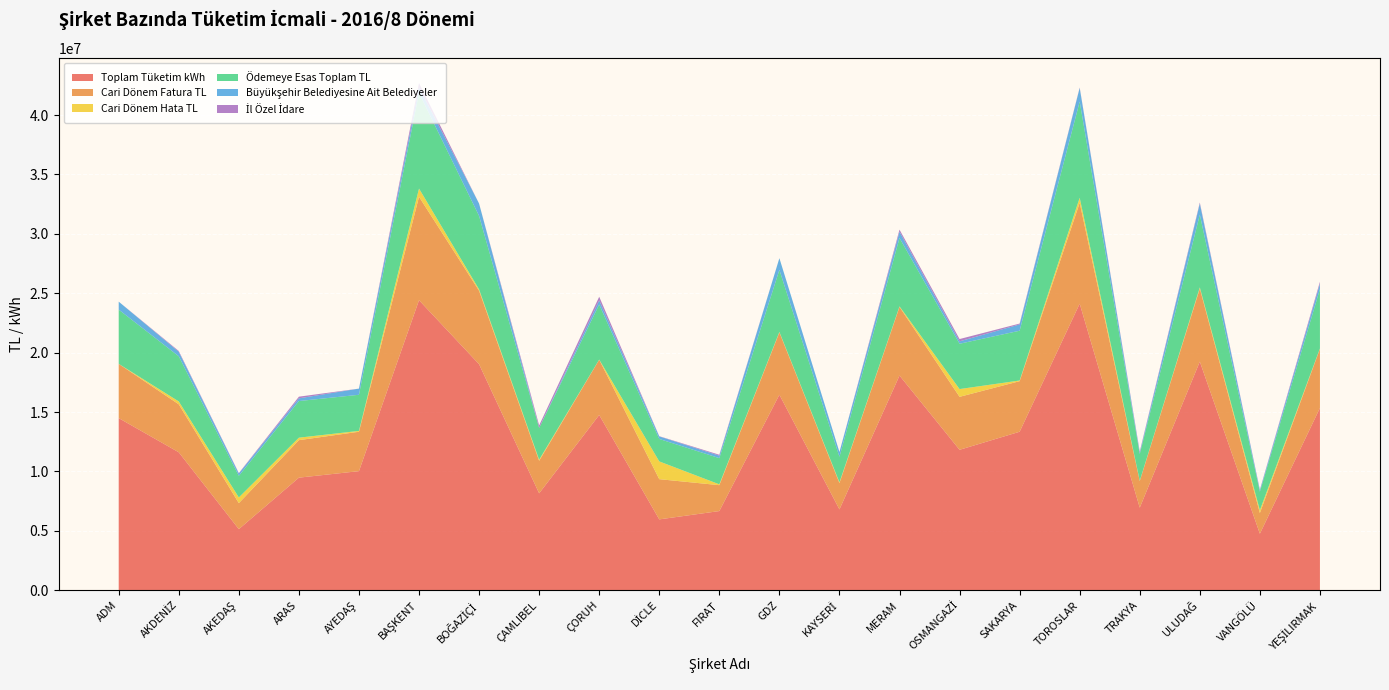

Reading right to left, list all the values displayed in this chart.

Toplam Tüketim kWh: YEŞİLIRMAK=15340492.3	VANGÖLÜ=4754133.0	ULUDAĞ=19245300.9	TRAKYA=6947014.3	TOROSLAR=24122835.3	SAKARYA=13339159.3	OSMANGAZİ=11818552.4	MERAM=18071102.0	KAYSERİ=6800716.0	GDZ=16456813.0	FIRAT=6661061.0	DİCLE=5960438.0	ÇORUH=14751051.0	ÇAMLIBEL=8155462.0	BOĞAZİÇİ=19025097.6	BAŞKENT=24414218.2	AYEDAŞ=10022410.1	ARAS=9473879.0	AKEDAŞ=5137653.1	AKDENİZ=11609158.4	ADM=14486463.0
Cari Dönem Fatura TL: YEŞİLIRMAK=4977785.1	VANGÖLÜ=1741518.1	ULUDAĞ=6150952.6	TRAKYA=2236192.6	TOROSLAR=8488306.9	SAKARYA=4257165.2	OSMANGAZİ=4459609.8	MERAM=5776289.7	KAYSERİ=2214546.1	GDZ=5243051.8	FIRAT=2179372.0	DİCLE=3385236.4	ÇORUH=4649887.8	ÇAMLIBEL=2736373.1	BOĞAZİÇİ=6185705.1	BAŞKENT=8706105.6	AYEDAŞ=3315697.8	ARAS=3156102.7	AKEDAŞ=2190462.7	AKDENİZ=4037671.1	ADM=4567401.8
Cari Dönem Hata TL: YEŞİLIRMAK=32898.3	VANGÖLÜ=235073.7	ULUDAĞ=96388.7	TRAKYA=27507.4	TOROSLAR=425469.0	SAKARYA=56280.0	OSMANGAZİ=653409.1	MERAM=46091.8	KAYSERİ=67060.5	GDZ=42673.7	FIRAT=70426.5	DİCLE=1495459.8	ÇORUH=14740.9	ÇAMLIBEL=92162.5	BOĞAZİÇİ=112126.1	BAŞKENT=692092.4	AYEDAŞ=71022.8	ARAS=209472.9	AKEDAŞ=479034.5	AKDENİZ=243008.1	ADM=163.3
Ödemeye Esas Toplam TL: YEŞİLIRMAK=4994445.9	VANGÖLÜ=1561223.2	ULUDAĞ=6126341.8	TRAKYA=2256358.3	TOROSLAR=8101075.3	SAKARYA=4190853.4	OSMANGAZİ=3816009.5	MERAM=5756977.8	KAYSERİ=2147485.6	GDZ=5225104.3	FIRAT=2205629.8	DİCLE=1889776.6	ÇORUH=4635164.5	ÇAMLIBEL=2674592.2	BOĞAZİÇİ=6185641.4	BAŞKENT=8056594.2	AYEDAŞ=3041957.7	ARAS=3083176.3	AKEDAŞ=1819674.4	AKDENİZ=3803221.8	ADM=4567238.5
Büyükşehir Belediyesine Ait Belediyeler: YEŞİLIRMAK=457628.8	VANGÖLÜ=116495.7	ULUDAĞ=926420.7	TRAKYA=112098.2	TOROSLAR=1142997.9	SAKARYA=529011.0	OSMANGAZİ=200867.4	MERAM=529371.7	KAYSERİ=399571.2	GDZ=983287.8	FIRAT=207004.0	DİCLE=215437.6	ÇORUH=348986.2	ÇAMLIBEL=0.0	BOĞAZİÇİ=1040204.3	BAŞKENT=458435.5	AYEDAŞ=519047.8	ARAS=229024.6	AKEDAŞ=198025.1	AKDENİZ=377253.3	ADM=668786.0
İl Özel İdare: YEŞİLIRMAK=163887.5	VANGÖLÜ=52118.1	ULUDAĞ=90106.6	TRAKYA=97758.6	TOROSLAR=38410.2	SAKARYA=73548.0	OSMANGAZİ=193933.8	MERAM=175634.8	KAYSERİ=1975.6	GDZ=0.0	FIRAT=78181.1	DİCLE=18533.6	ÇORUH=304401.7	ÇAMLIBEL=212511.0	BOĞAZİÇİ=0.0	BAŞKENT=364395.6	AYEDAŞ=0.0	ARAS=139304.4	AKEDAŞ=34193.8	AKDENİZ=67002.1	ADM=0.0